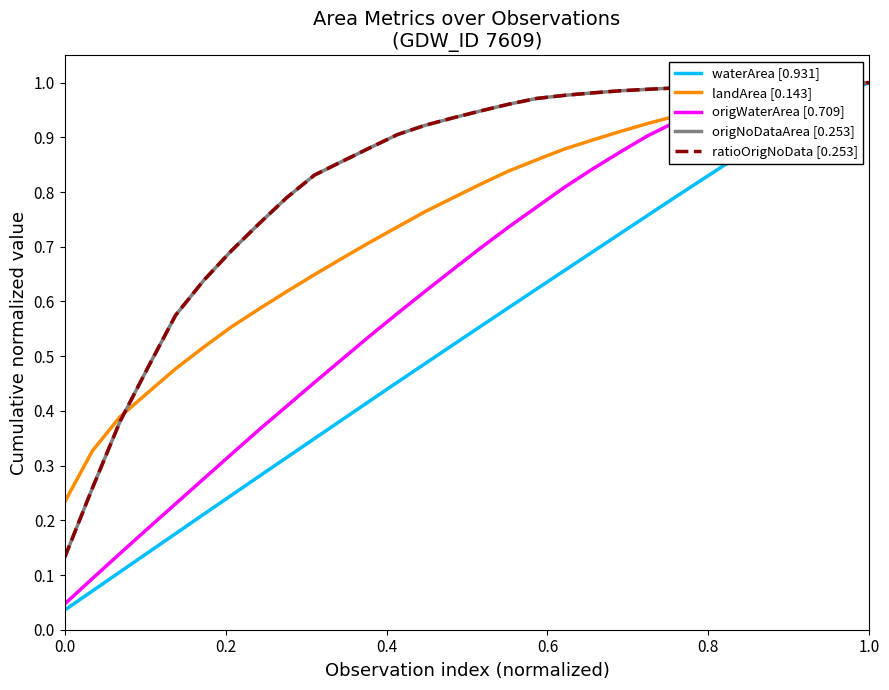

At how many categories does at least one series exceed 0?

30